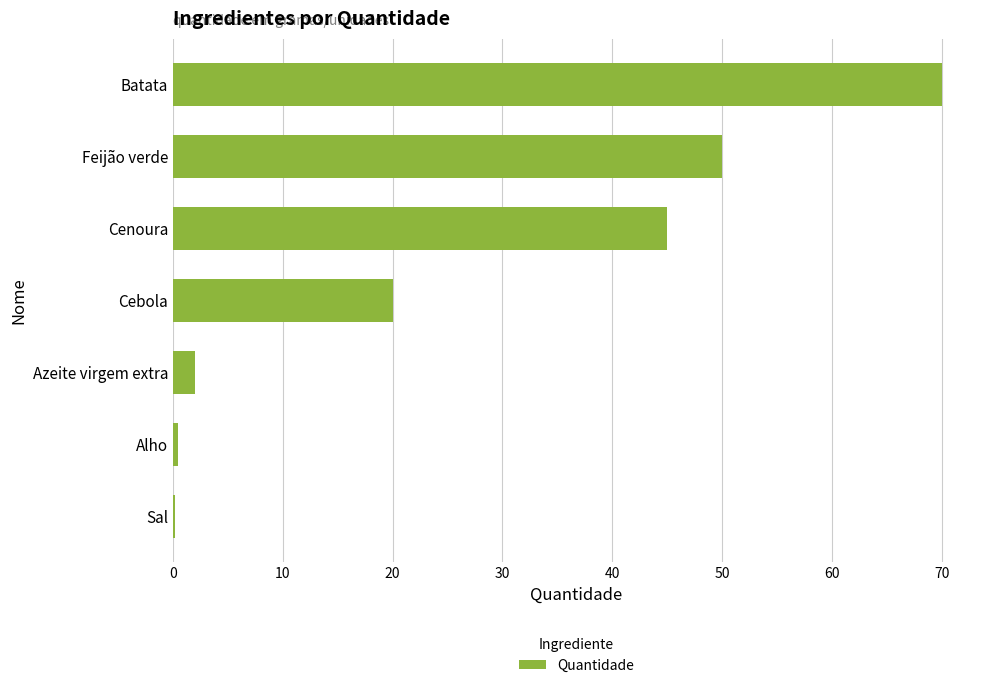

What is the sum of all values?

187.7